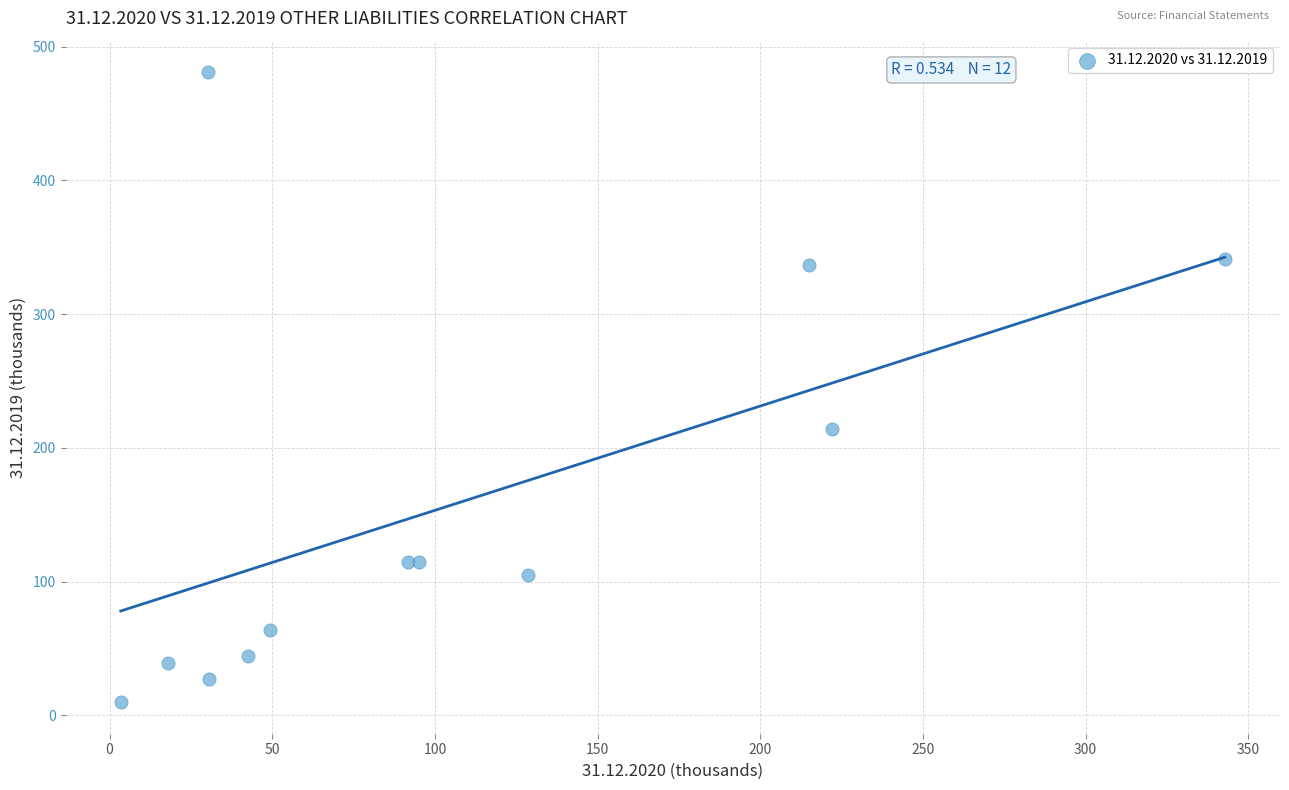

What Y value in the scatter plot is closest to 245?

214.4